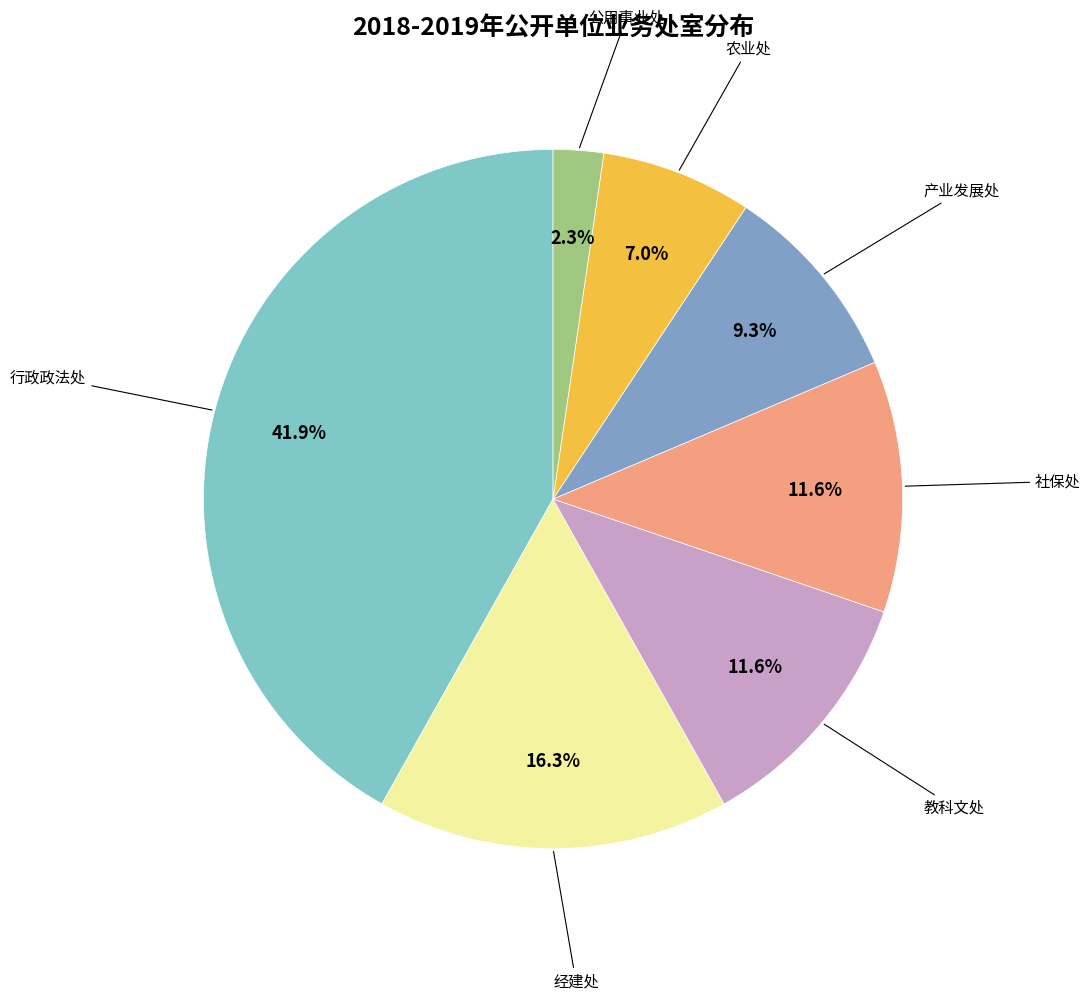

How much of the chart is everything except 产业发展处?

90.7%